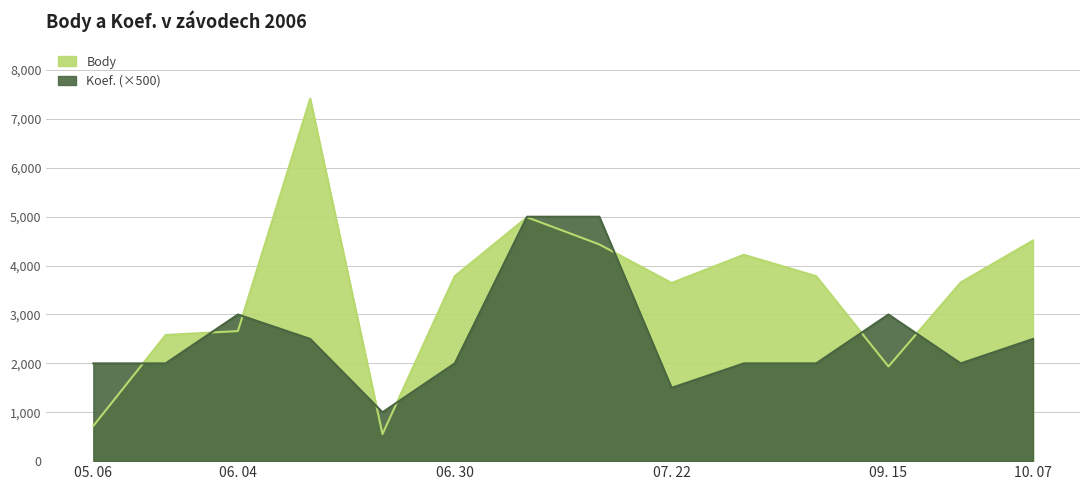

In Koef., how many points are higher than both neighbors (excluding endpoints)?

2